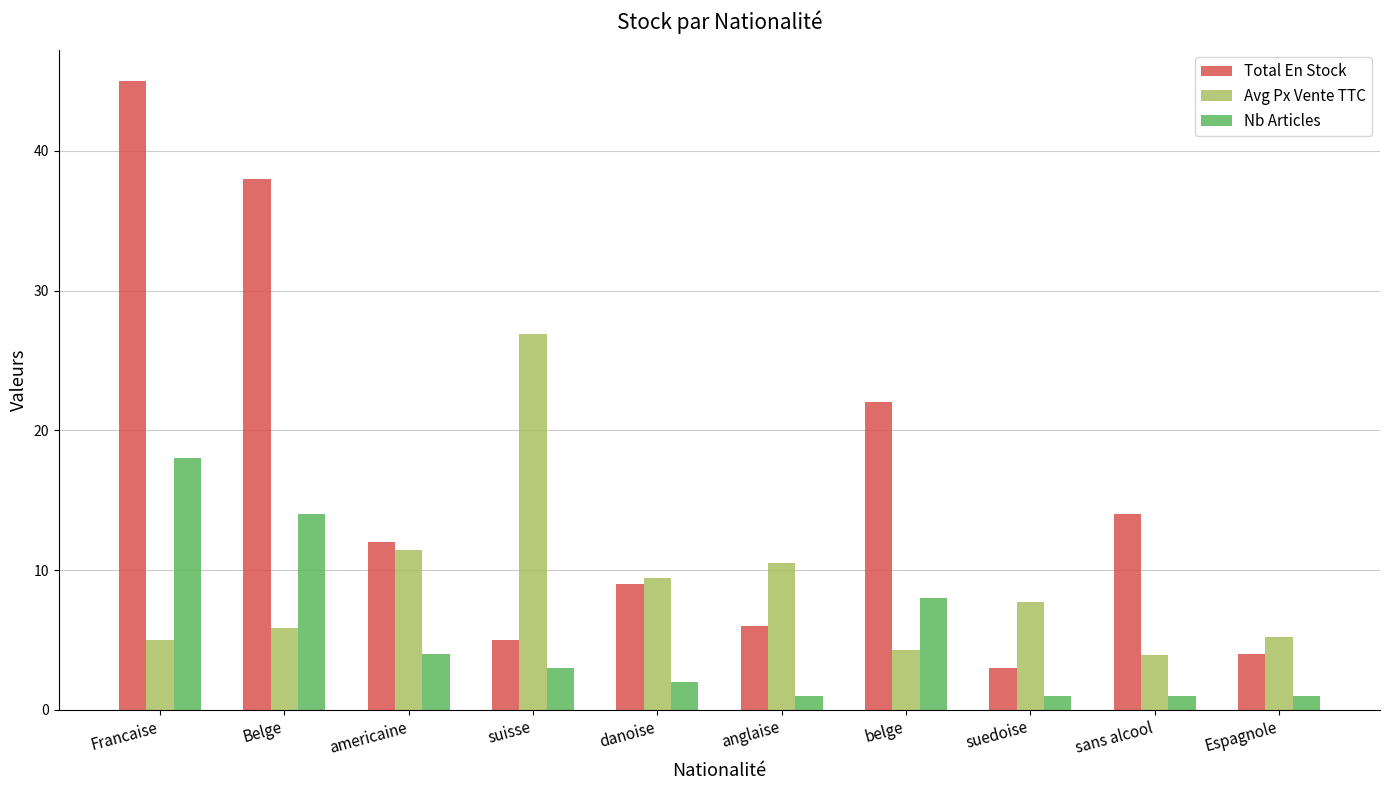

Does the chart contain stacked bars?

No